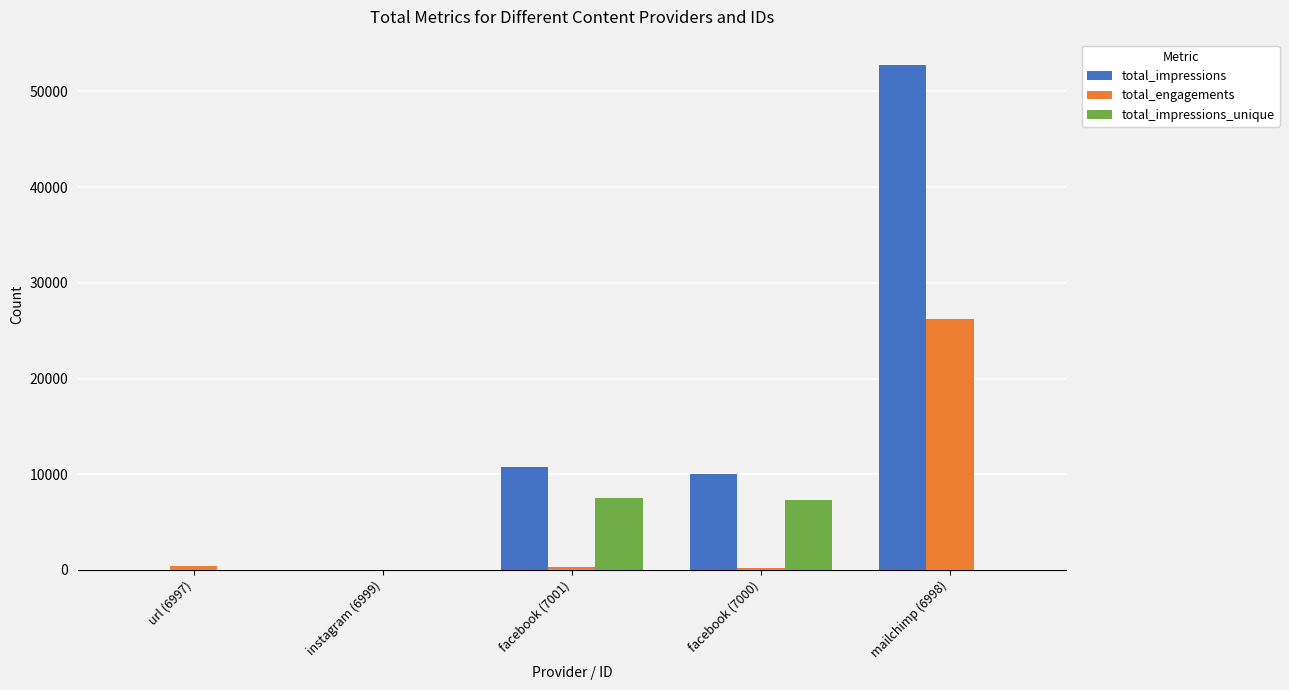

Between instagram (6999) and mailchimp (6998), which series saw the biggest shift?

total_impressions